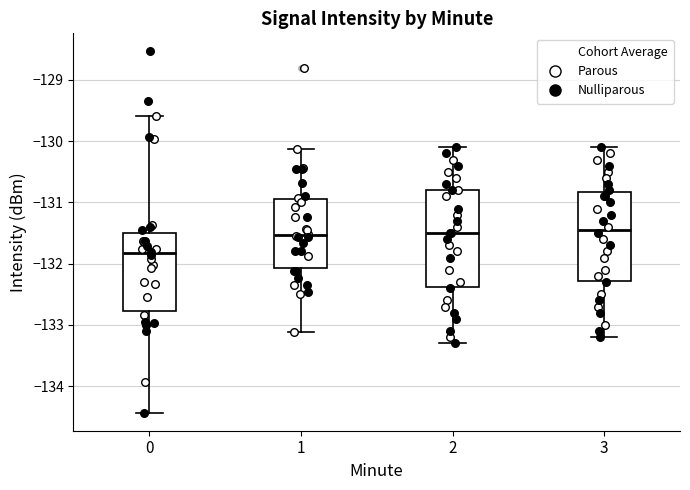

Comparing the boxes themselves (not the whiskers), which one is the tallest?

2